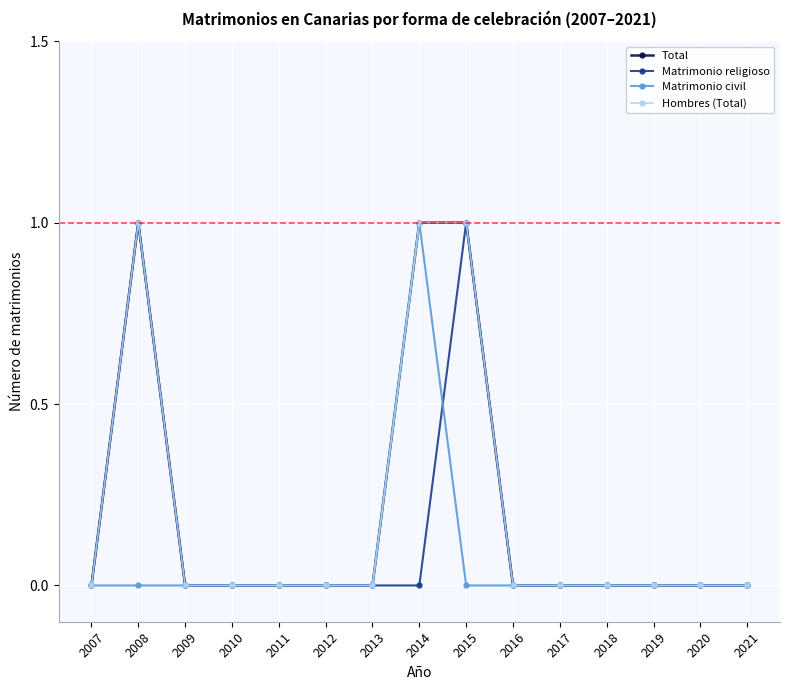

Reading left to right, extract all data points from this chart.

Total: 2007=0	2008=1	2009=0	2010=0	2011=0	2012=0	2013=0	2014=1	2015=1	2016=0	2017=0	2018=0	2019=0	2020=0	2021=0
Matrimonio religioso: 2007=0	2008=1	2009=0	2010=0	2011=0	2012=0	2013=0	2014=0	2015=1	2016=0	2017=0	2018=0	2019=0	2020=0	2021=0
Matrimonio civil: 2007=0	2008=0	2009=0	2010=0	2011=0	2012=0	2013=0	2014=1	2015=0	2016=0	2017=0	2018=0	2019=0	2020=0	2021=0
Hombres (Total): 2007=0	2008=1	2009=0	2010=0	2011=0	2012=0	2013=0	2014=1	2015=1	2016=0	2017=0	2018=0	2019=0	2020=0	2021=0